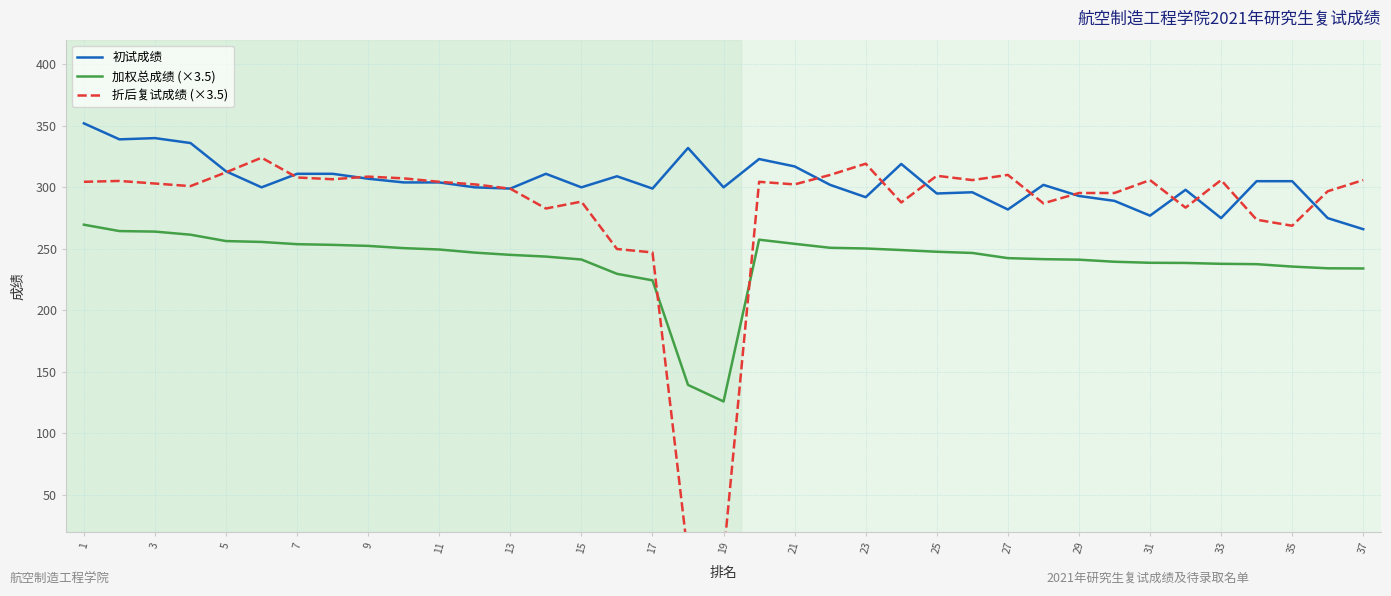

How many intersections are there between 折后复试成绩 (×3.5) and 加权总成绩 (×3.5)?

2